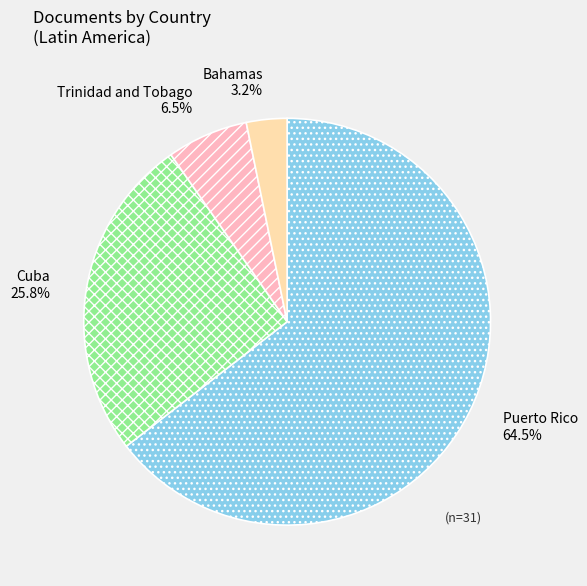

Which category accounts for the majority?

Puerto Rico